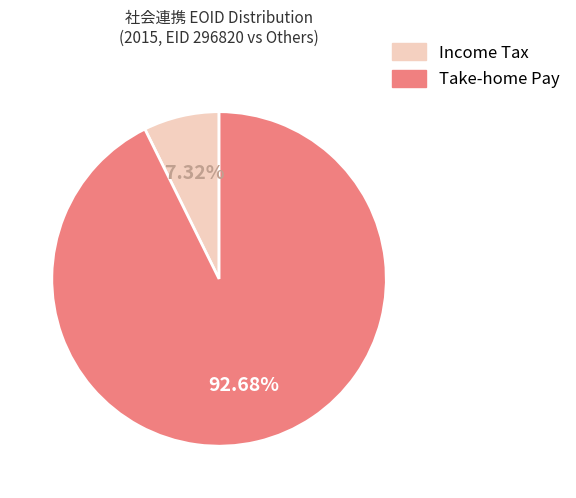

To the nearest percent, what is the difference between the largest and smallest slice percentages?

85%